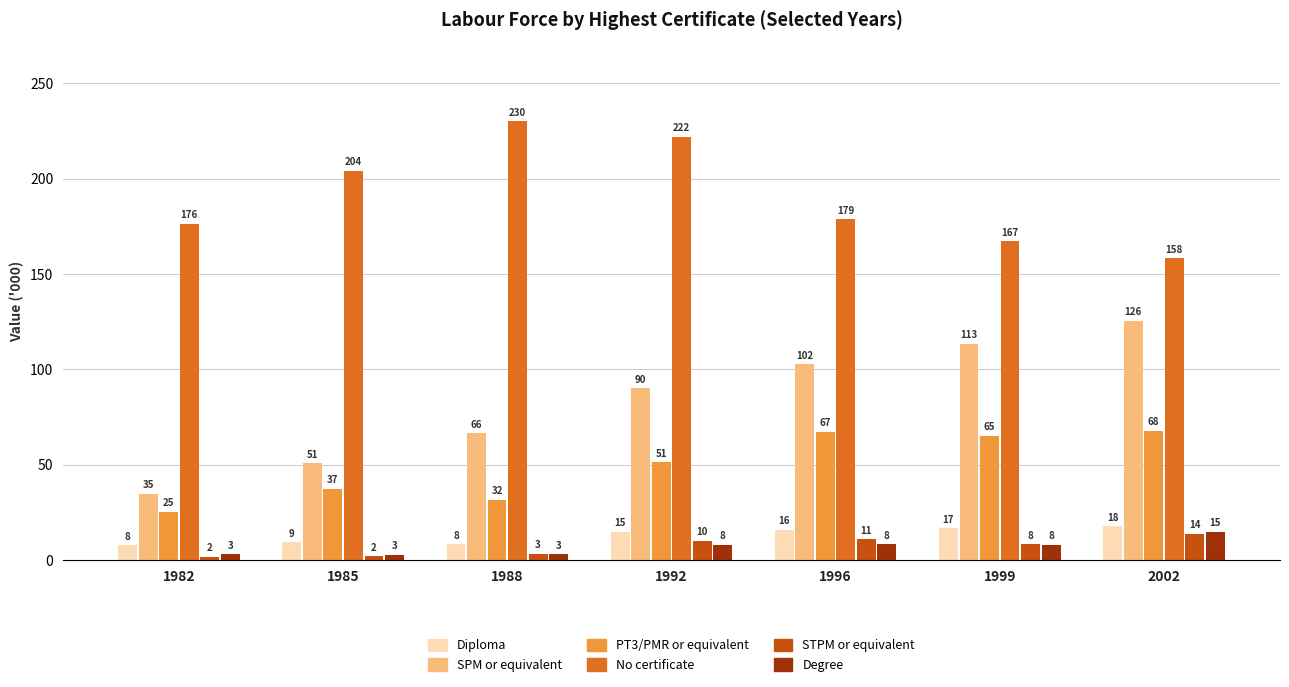

How many categories are shown in the chart?

7